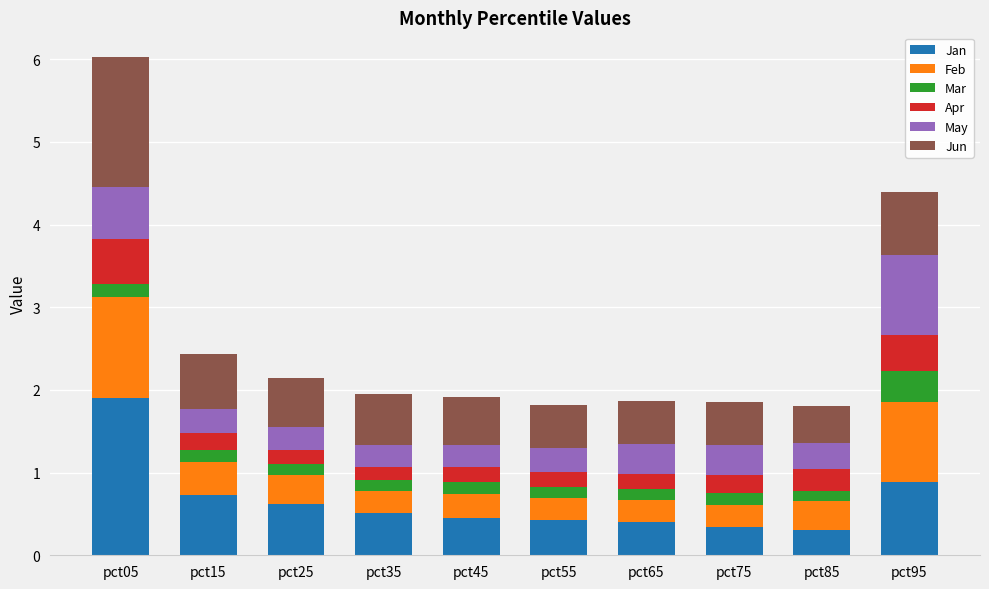

What is the minimum value for Jan?

0.3